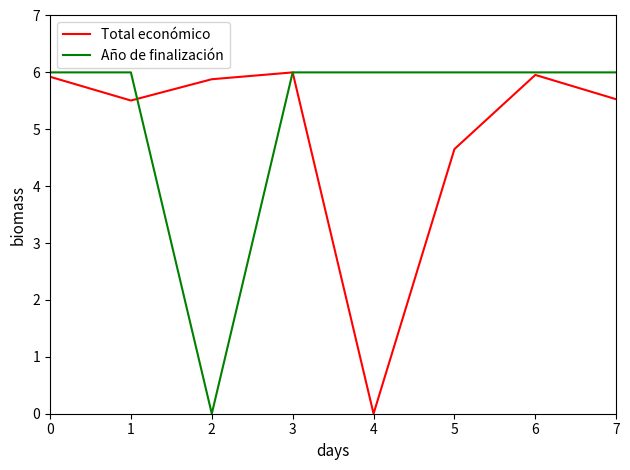

List the series in order of their overall mean, lowest first.

Total económico, Año de finalización